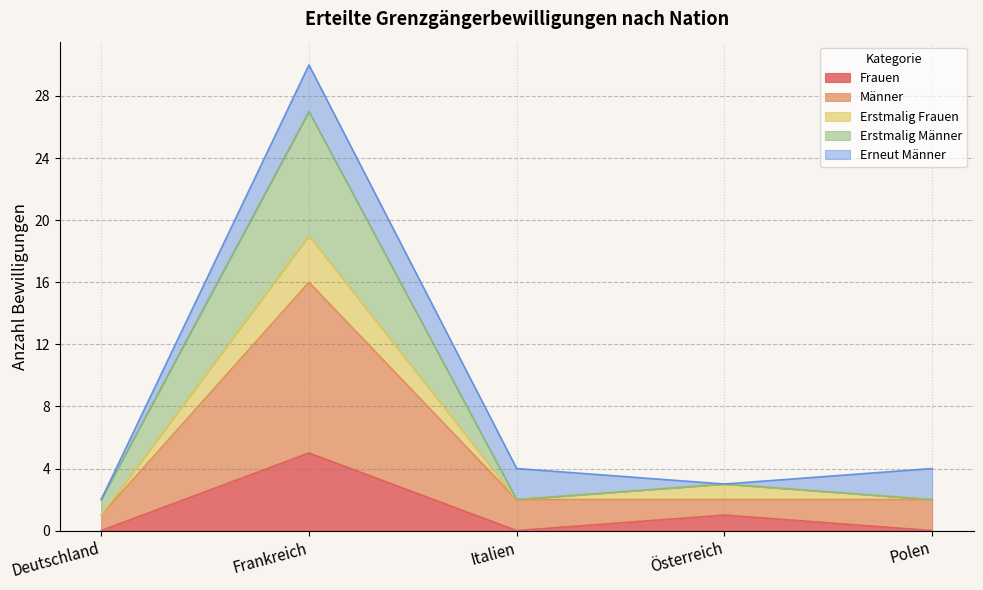

Is the value of Frauen at Frankreich greater than the value of Erstmalig Männer at Deutschland?

Yes